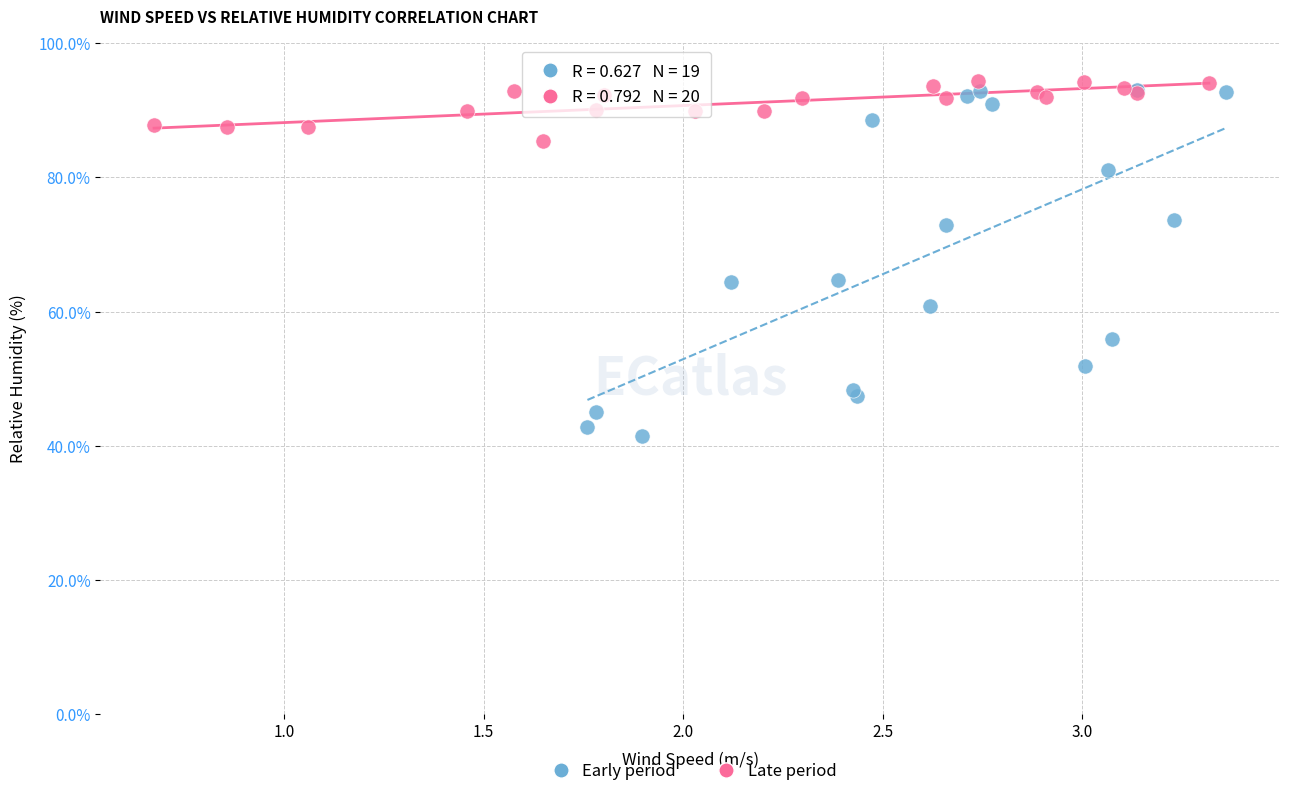

Which series has the largest Y range (max minus min)?

Early period